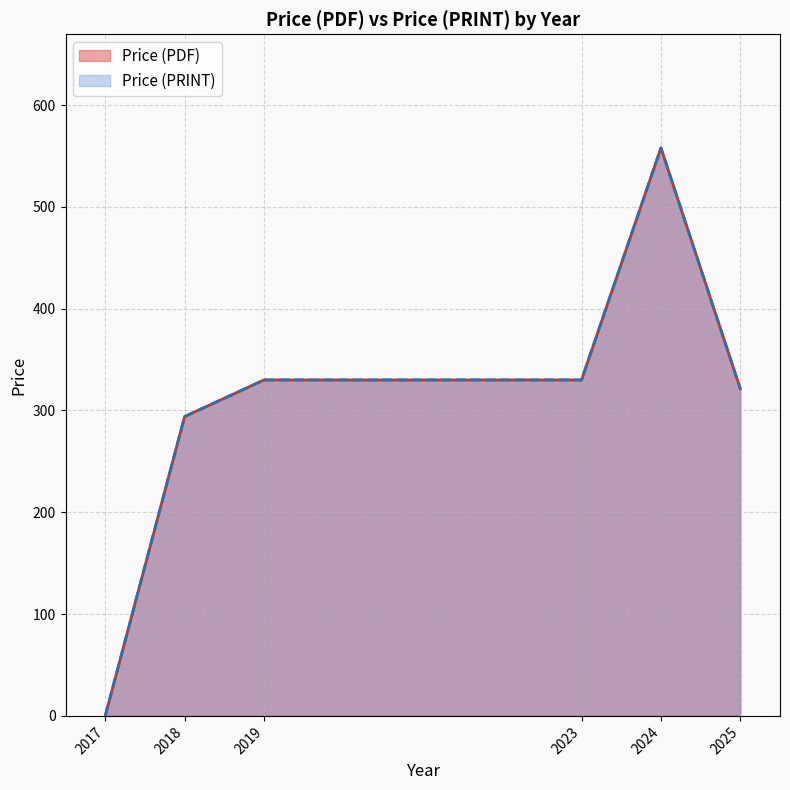

True or false: Price (PDF) and Price (PRINT) cross at least once.

False